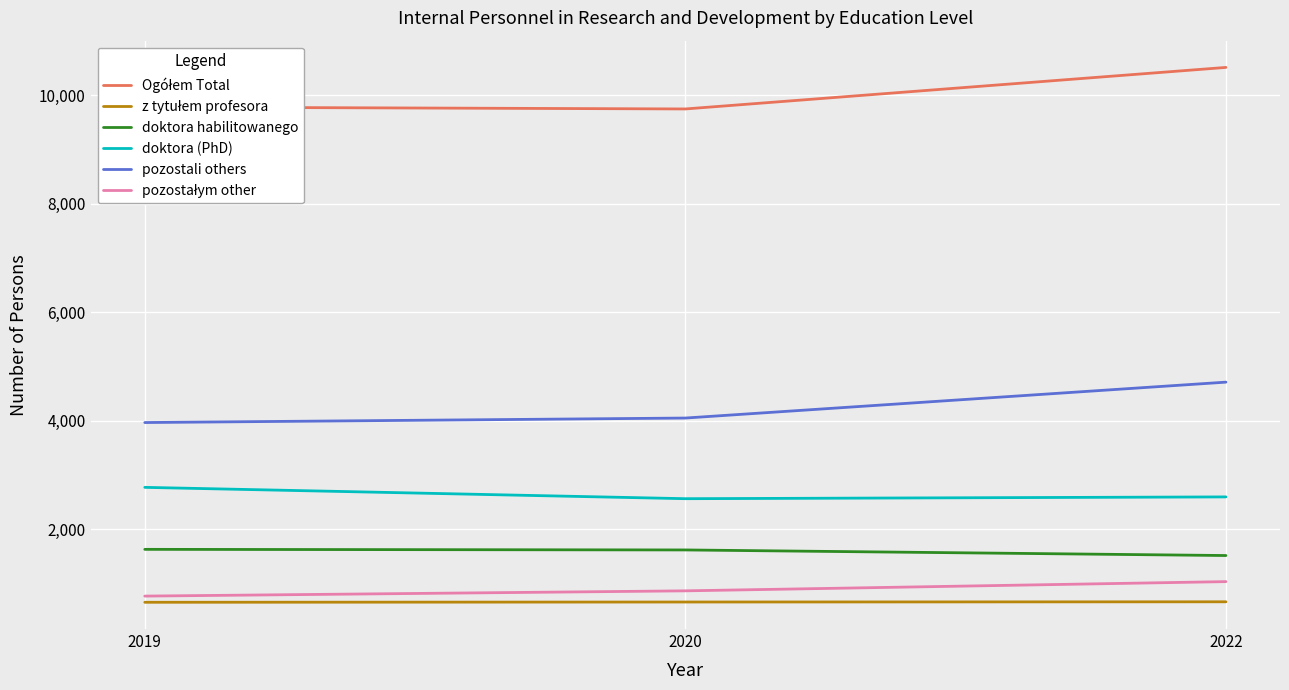

What is the difference between the highest and lowest values at 2022?

9853